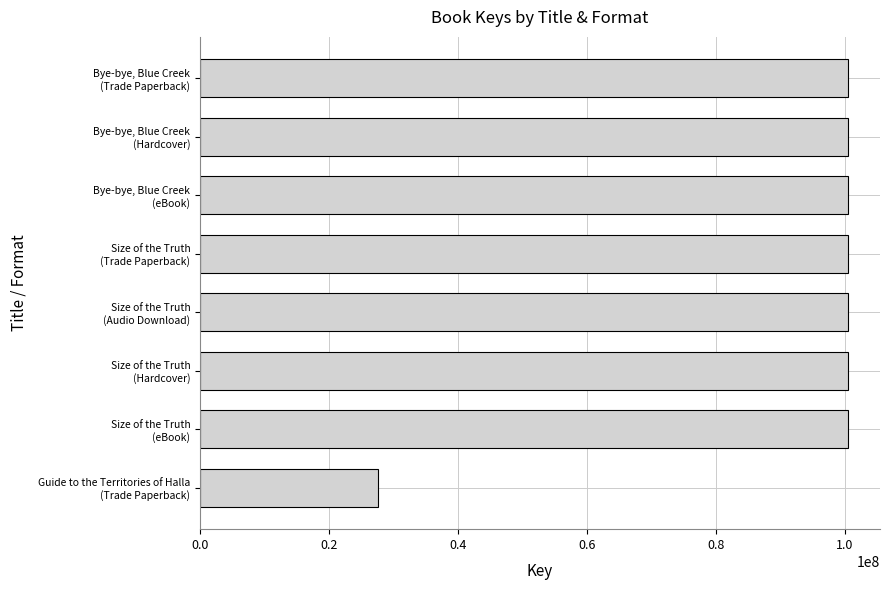

What is the value of the 6th bar from the top?

100399969